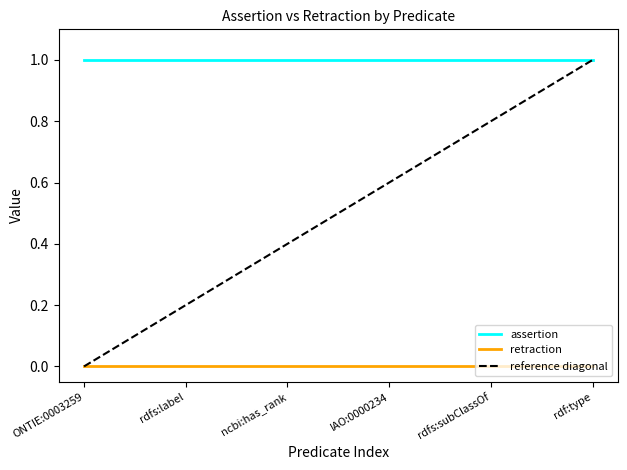

At how many categories does at least one series exceed 0?

6